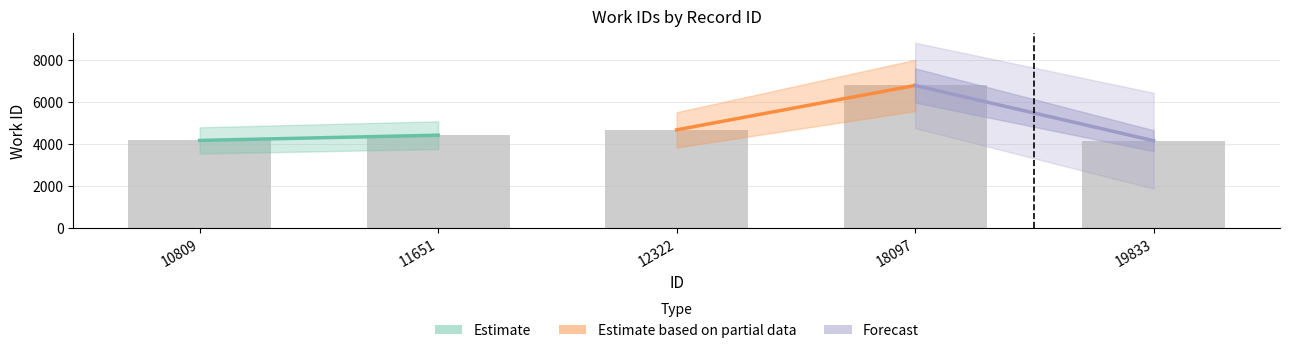

What is the sum of the values at 18097 and 12322?

11459